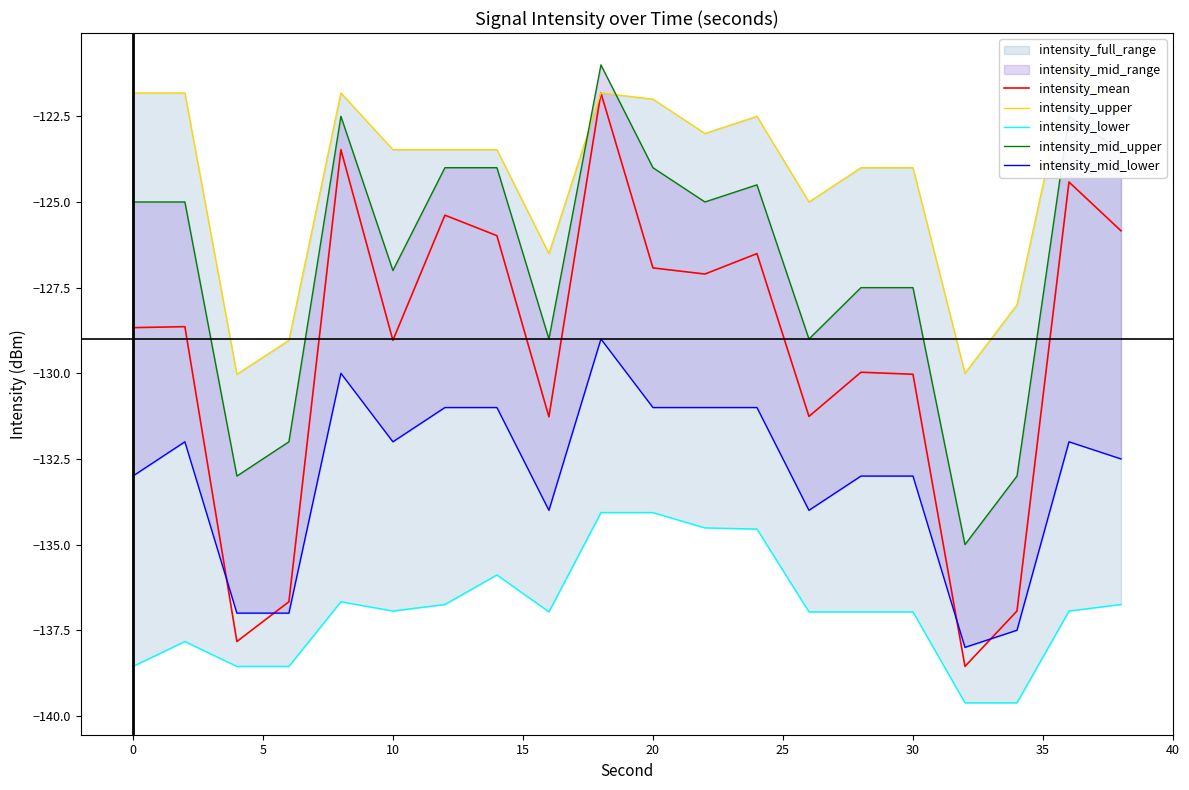

True or false: intensity_upper and intensity_lower intersect in this chart.

False